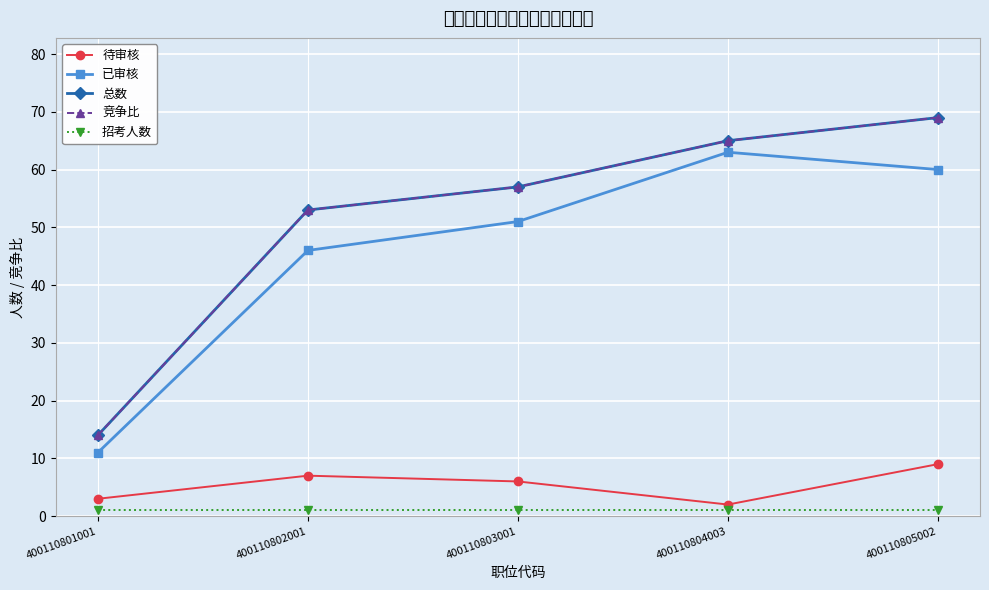

At how many categories does at least one series exceed 49?

4